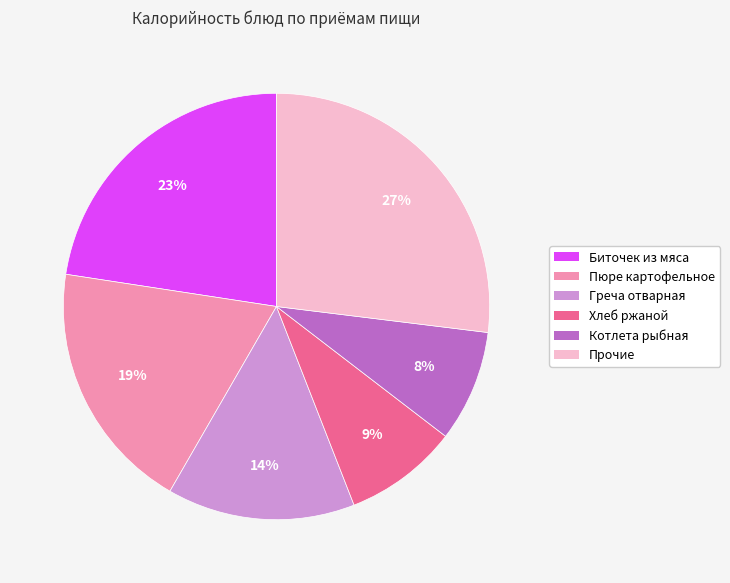

Count the number of slices in the pie.

6